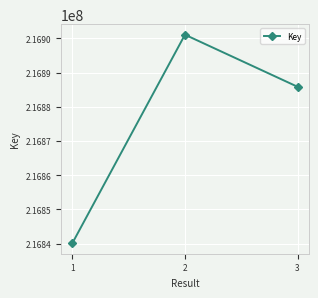

True or false: the data shows 284895714 at 1.

False